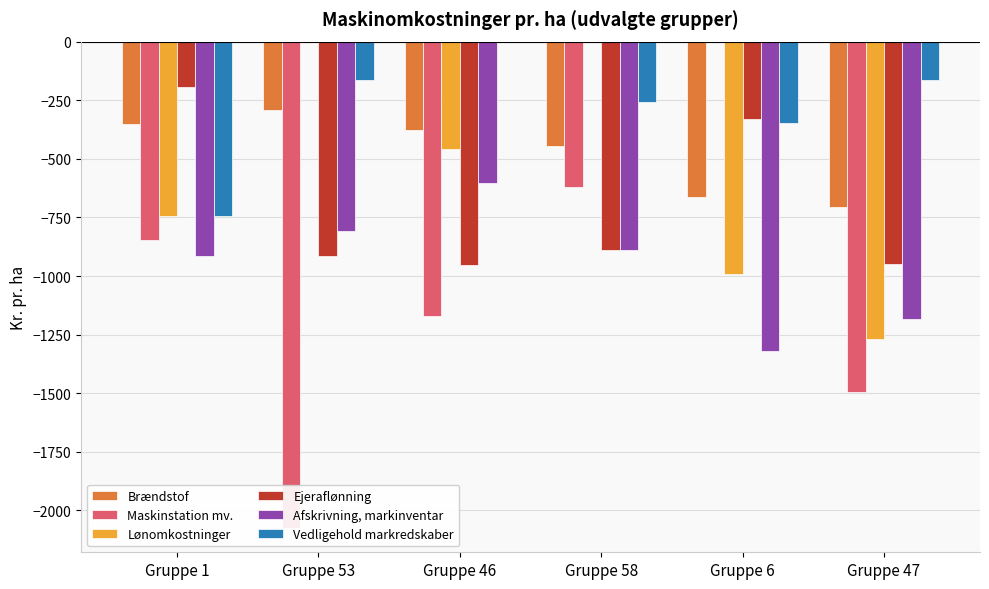

Reading right to left, extract all data points from this chart.

Brændstof: Gruppe 47=-707	Gruppe 6=-661	Gruppe 58=-444	Gruppe 46=-377	Gruppe 53=-293	Gruppe 1=-352
Maskinstation mv.: Gruppe 47=-1495	Gruppe 6=0	Gruppe 58=-621	Gruppe 46=-1170	Gruppe 53=-2075	Gruppe 1=-848
Lønomkostninger: Gruppe 47=-1267	Gruppe 6=-991	Gruppe 58=0	Gruppe 46=-459	Gruppe 53=0	Gruppe 1=-746
Ejeraflønning: Gruppe 47=-947	Gruppe 6=-330	Gruppe 58=-887	Gruppe 46=-952	Gruppe 53=-915	Gruppe 1=-194
Afskrivning, markinventar: Gruppe 47=-1182	Gruppe 6=-1321	Gruppe 58=-887	Gruppe 46=-602	Gruppe 53=-810	Gruppe 1=-914
Vedligehold markredskaber: Gruppe 47=-165	Gruppe 6=-348	Gruppe 58=-257	Gruppe 46=0	Gruppe 53=-163	Gruppe 1=-742